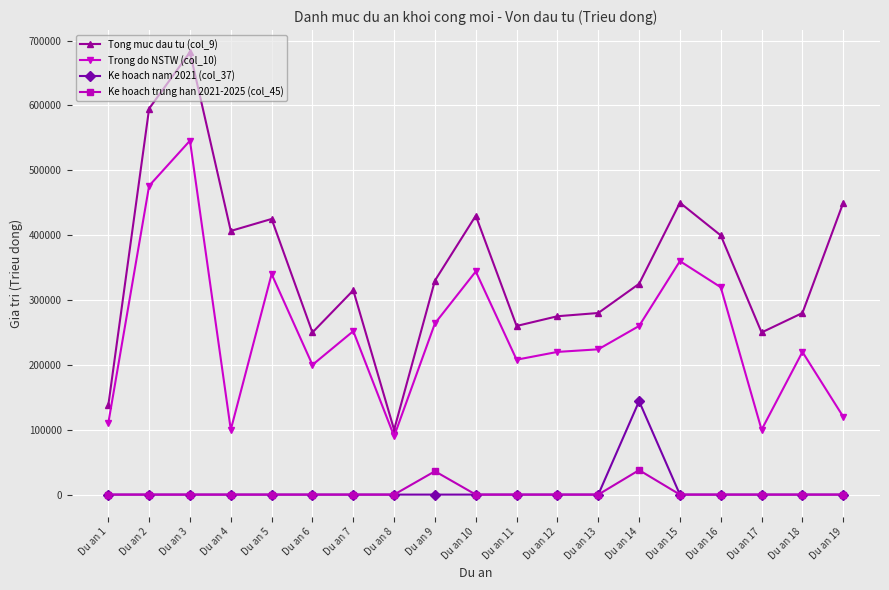

True or false: Tong muc dau tu (col_9) and Ke hoach trung han 2021-2025 (col_45) intersect in this chart.

False